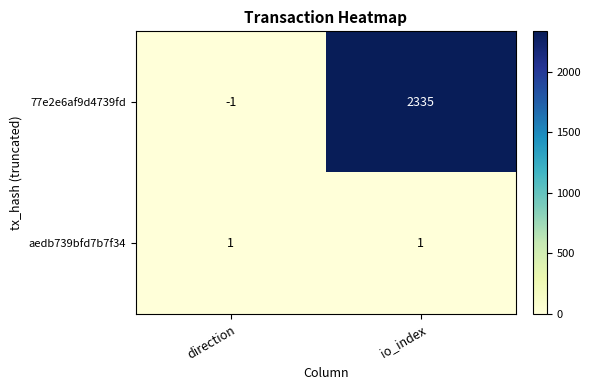

At io_index, list the series in order from largest to smallest.

77e2e6af9d4739fd, aedb739bfd7b7f34